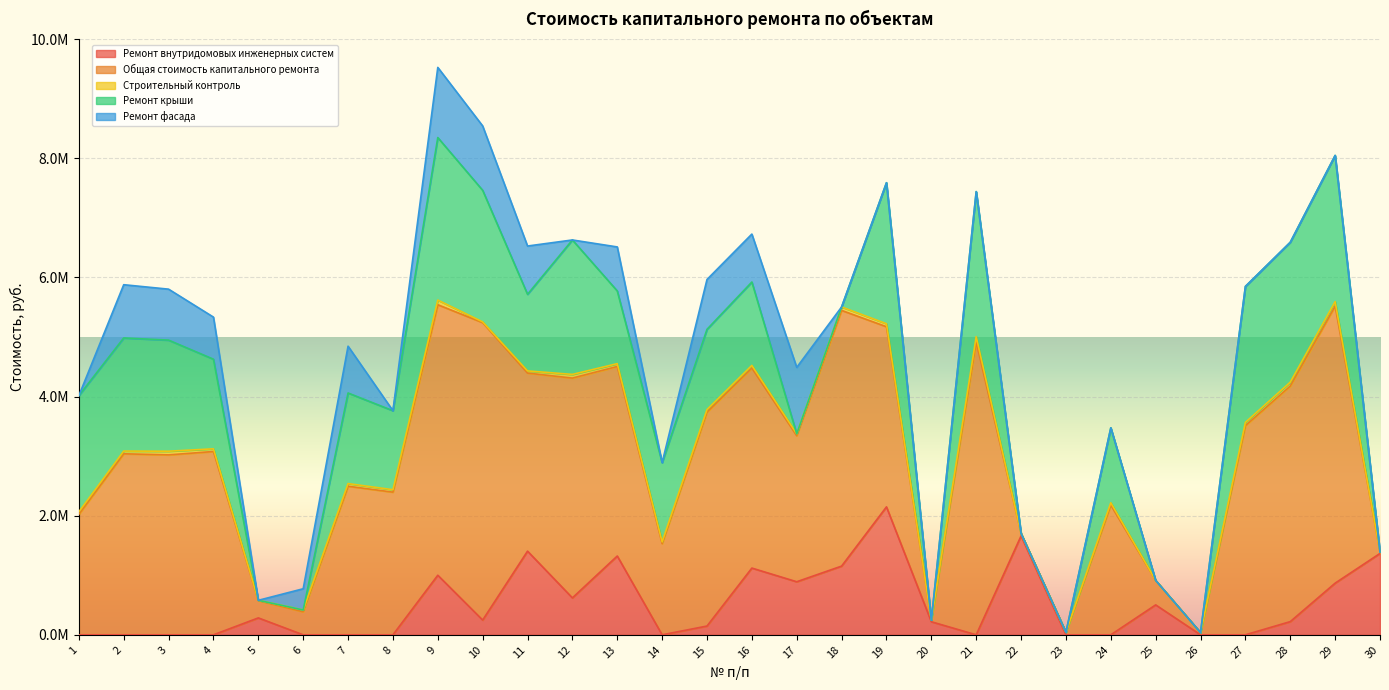

At which label does Ремонт крыши first exceed 1347066?

1